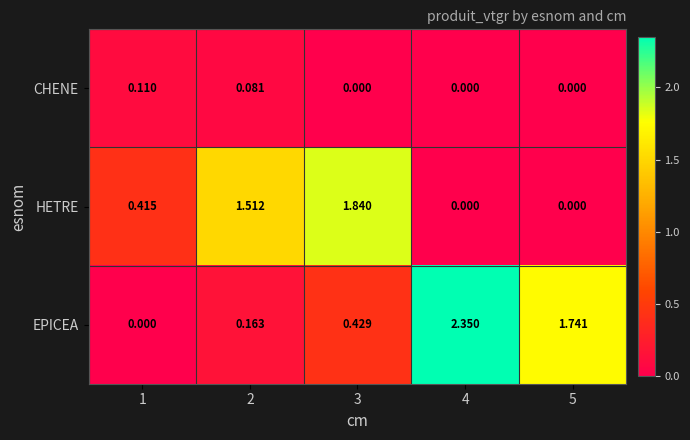

Between 1 and 4, which series saw the biggest shift?

EPICEA